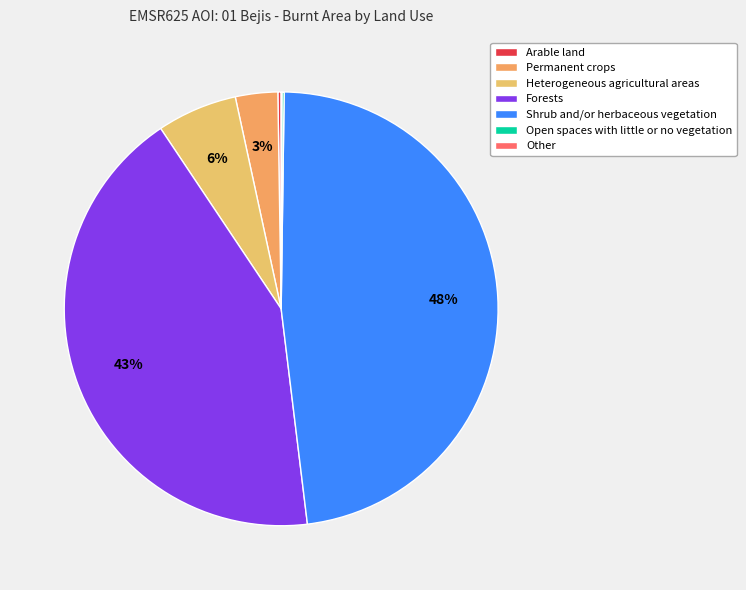

How many slices are in this pie chart?

7